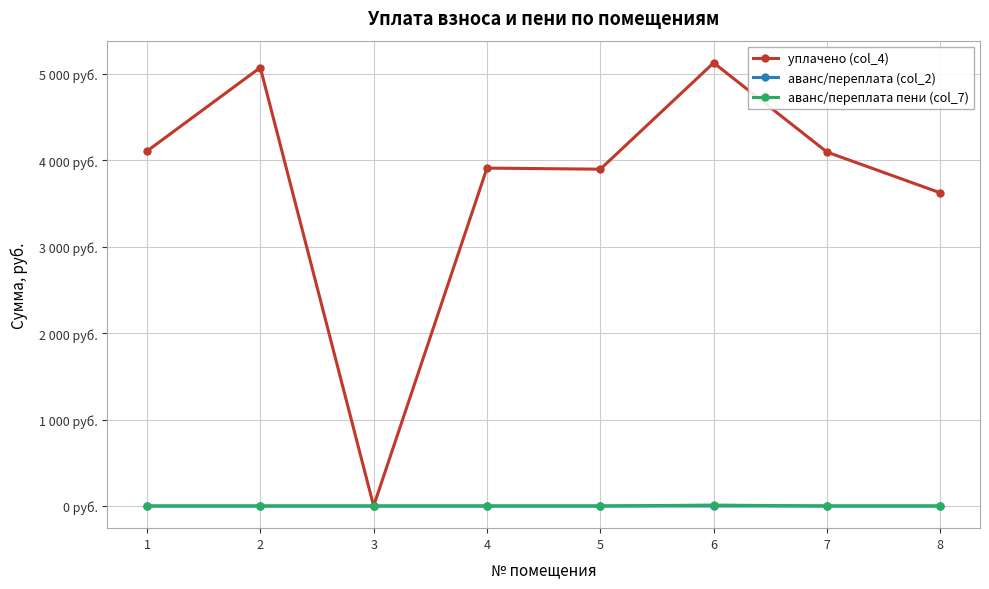

Is the value of уплачено (col_4) at 2 greater than the value of аванс/переплата (col_2) at 5?

Yes